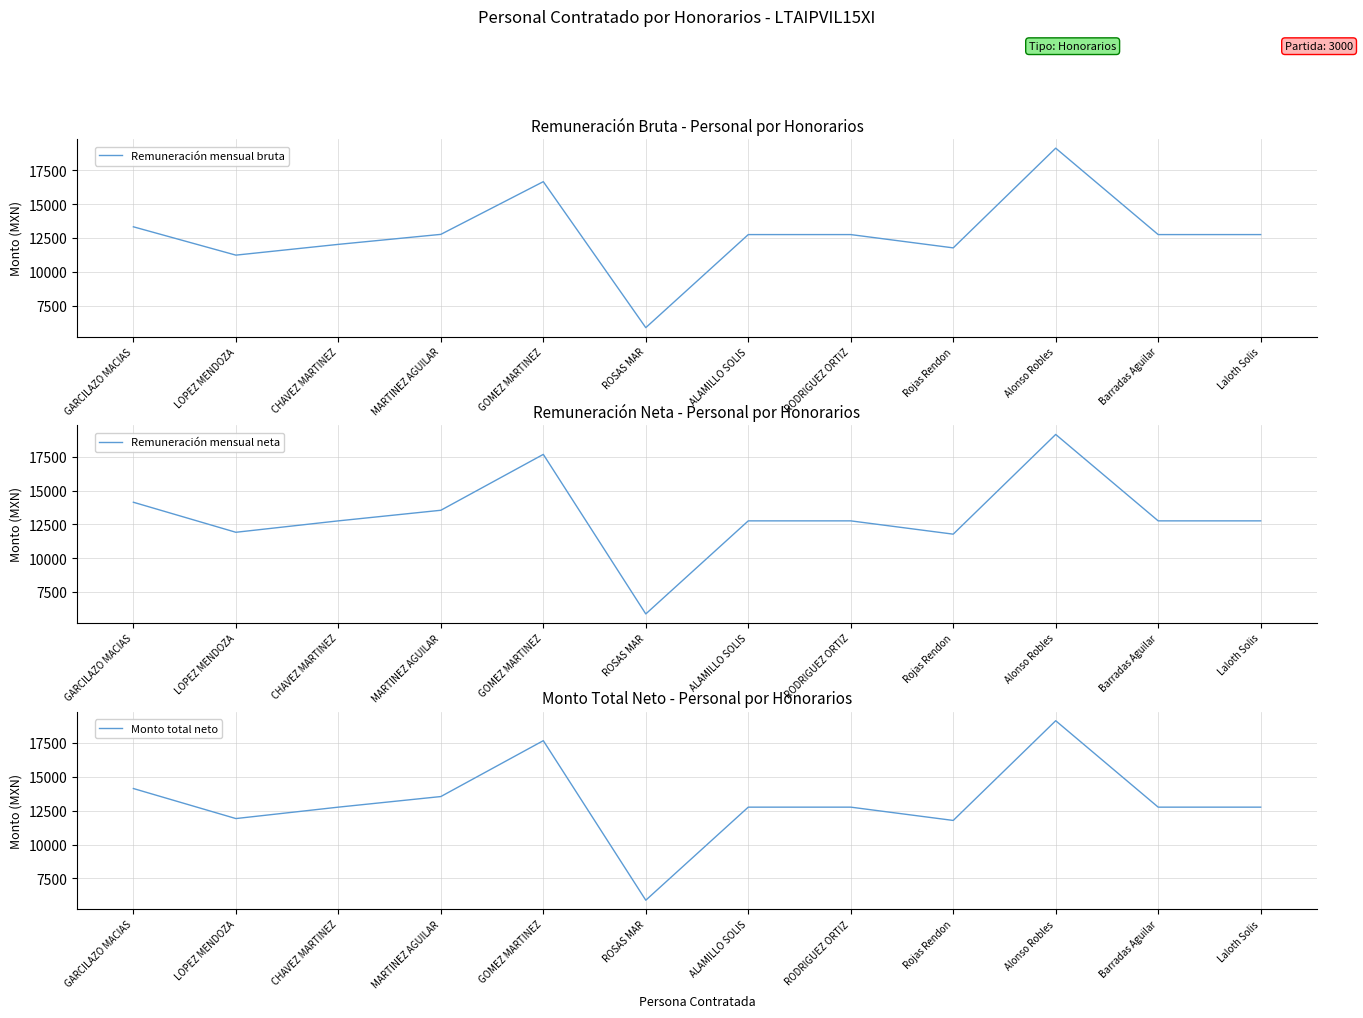

True or false: Remuneración mensual neta and Monto total neto cross at least once.

False